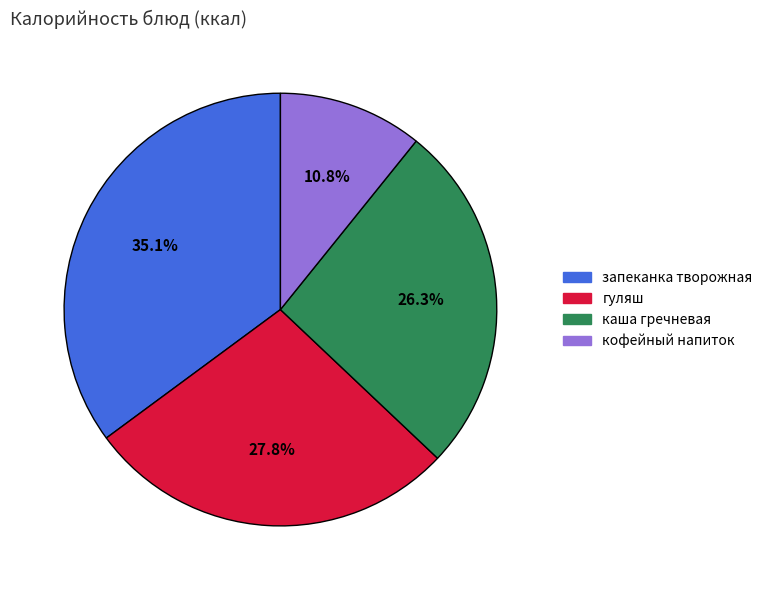

What is the ratio of the value at гуляш to the value at кофейный напиток?

2.6